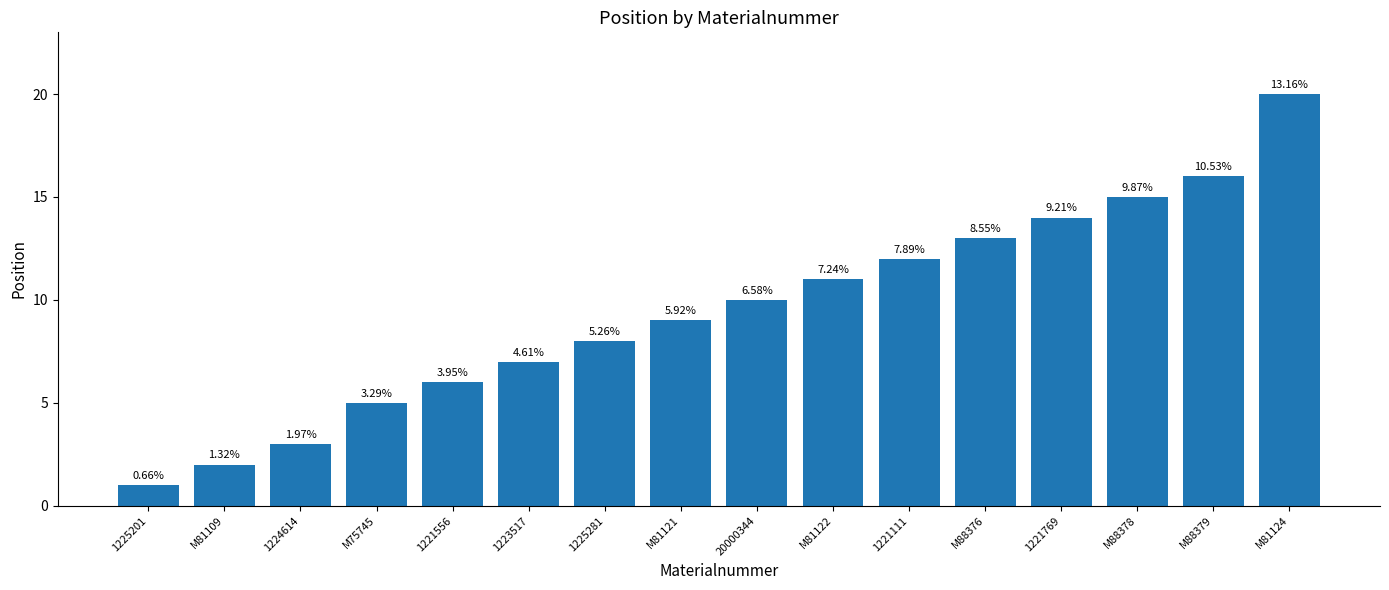

Rank the categories by value from lowest to highest.

1225201, M81109, 1224614, M75745, 1221556, 1223517, 1225281, M81121, 20000344, M81122, 1221111, M88376, 1221769, M88378, M88379, M81124